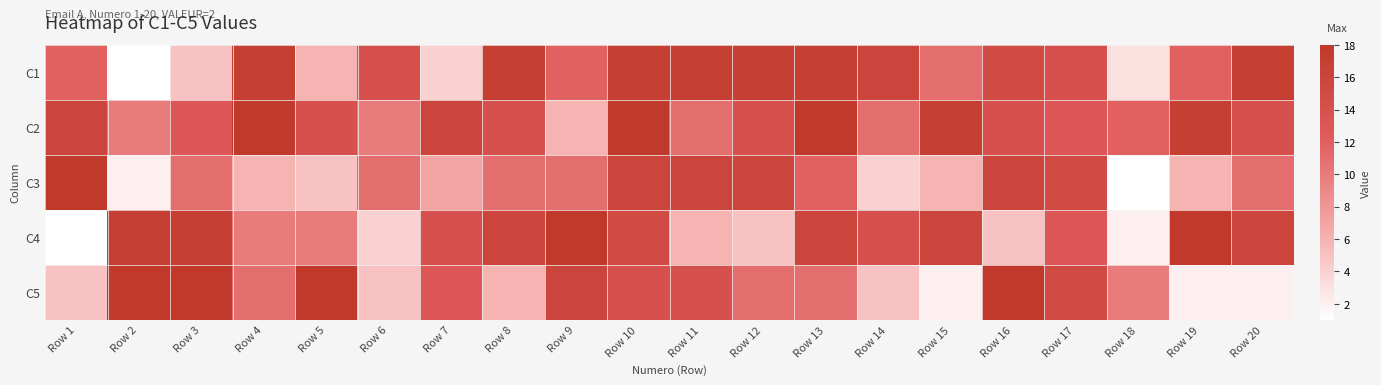

Which category has the highest value across all series?

Row 4